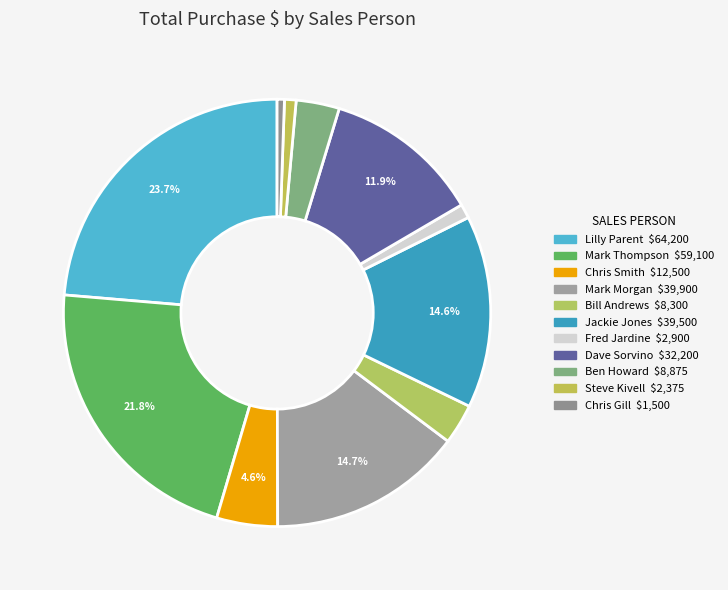

How many segments does this pie chart have?

11